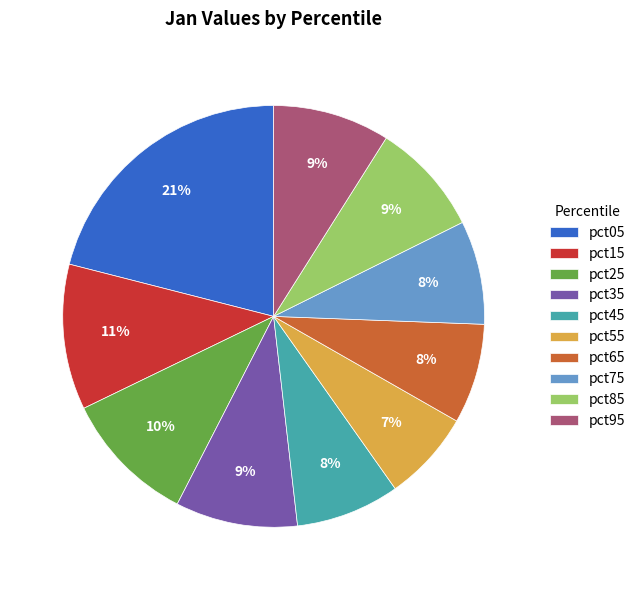

To the nearest percent, what portion does pct65 represent?

8%